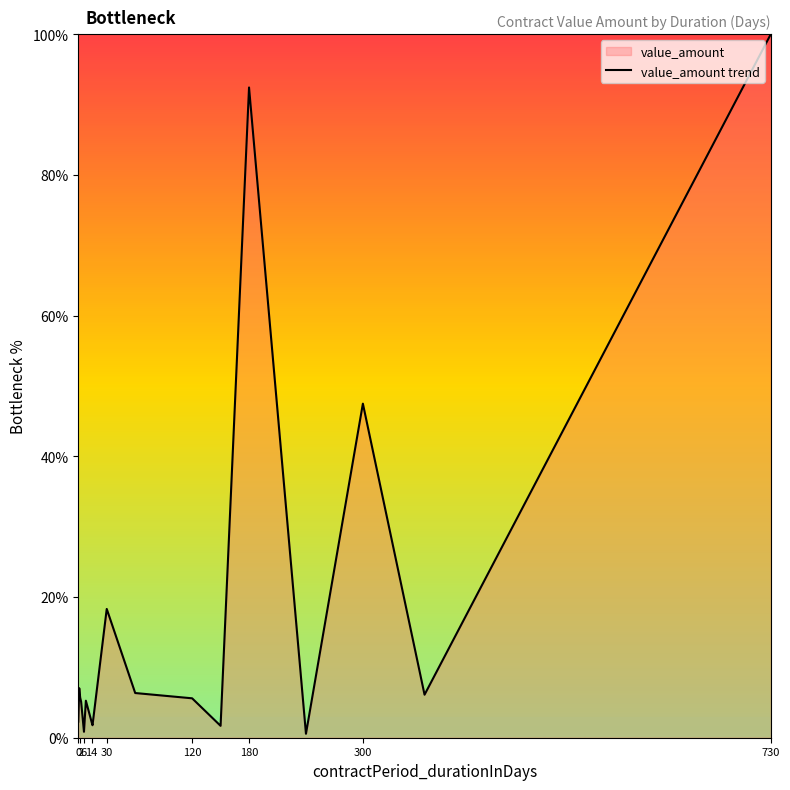

The chart shows a value of 2.3 at 14. True or false?

True